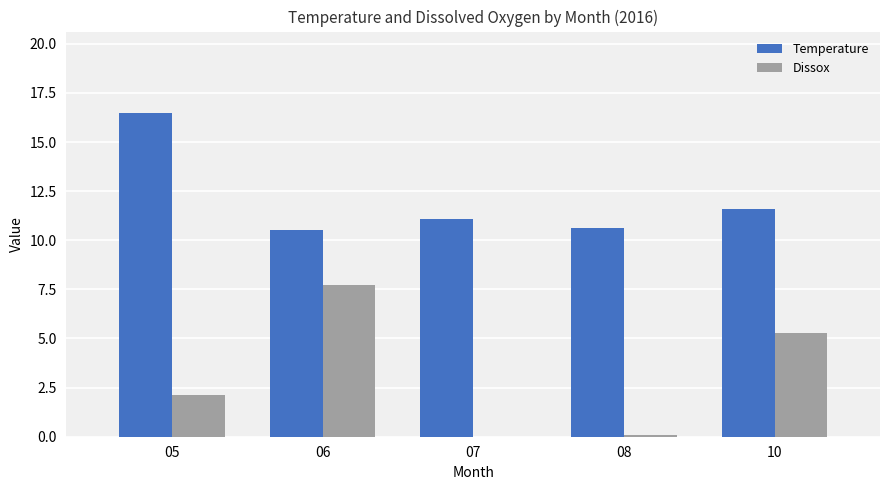

What is the average value of the Dissox series?

3.0